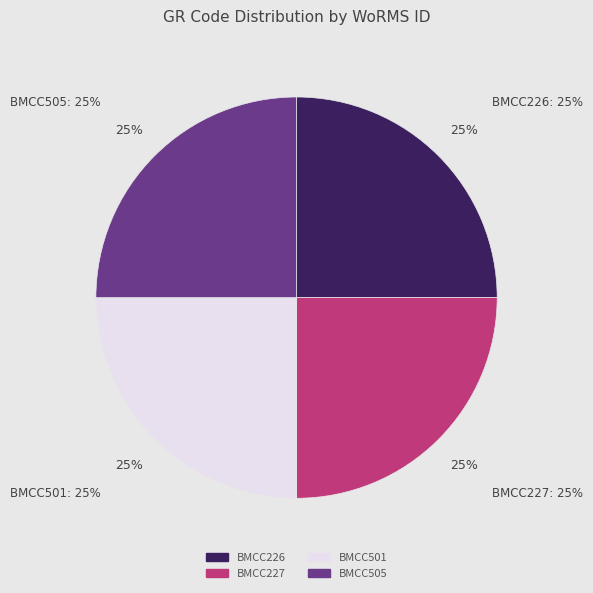

To the nearest percent, what portion does BMCC505 represent?

25%